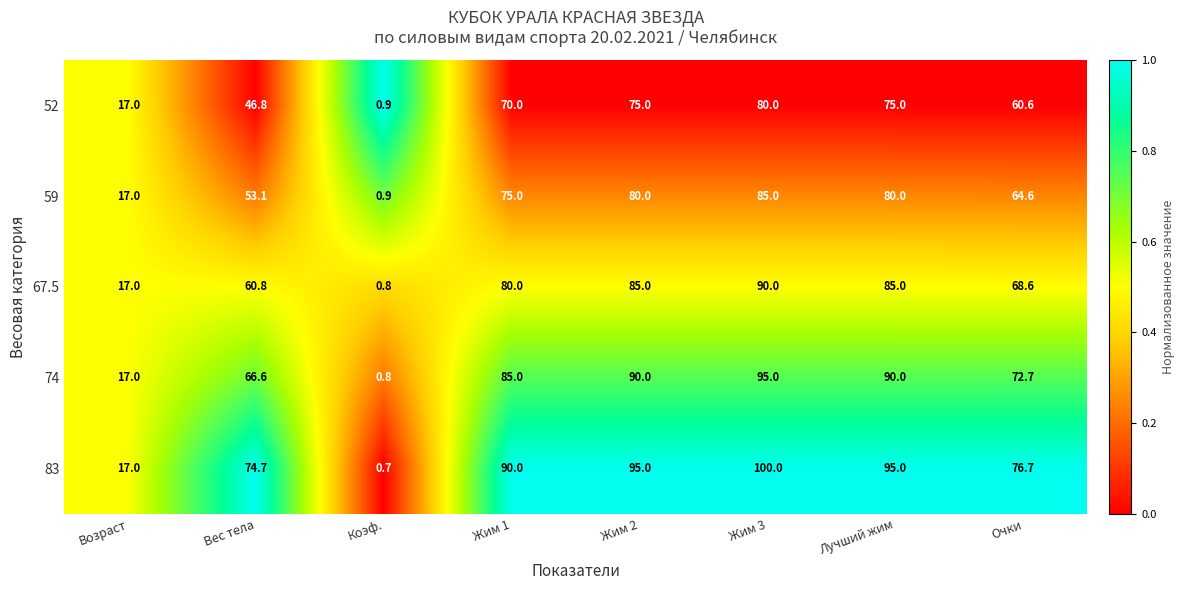

Where is 52 nearest to the value 40?

Вес тела